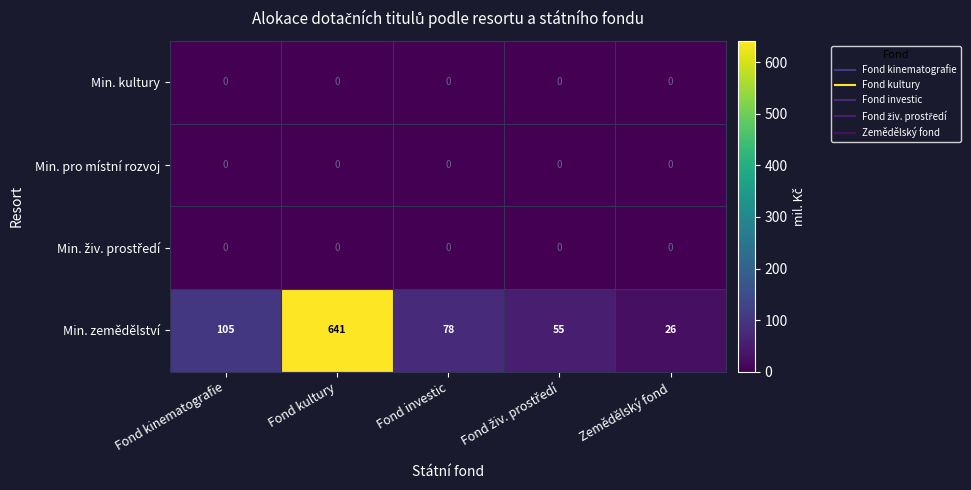

What is the sum of all Min. zemědělství values?

905